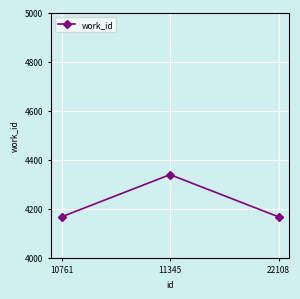

Reading left to right, transcribe all the data shown in this chart.

10761=4167	11345=4339	22108=4167